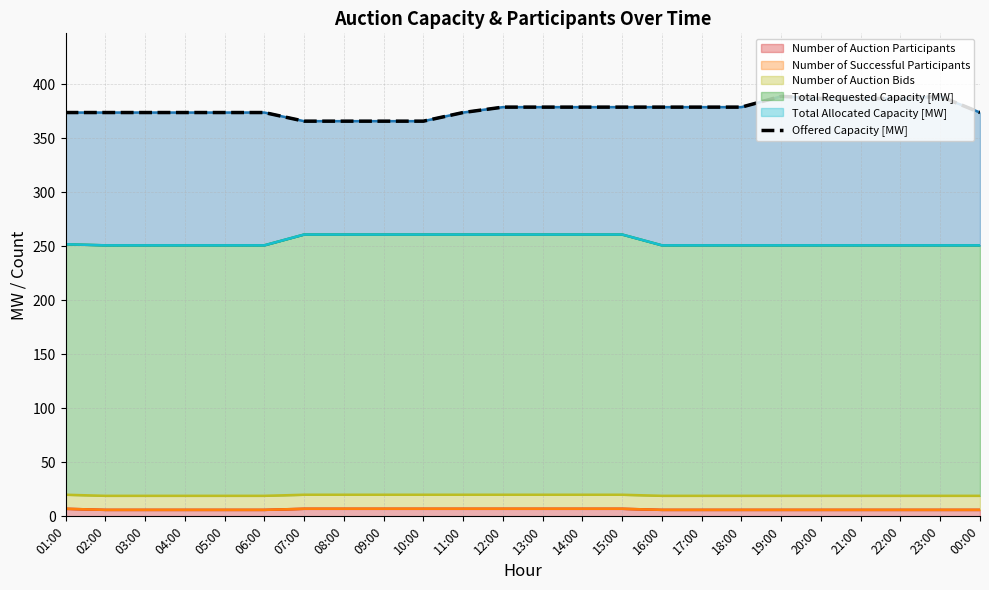

Which category has the highest value across all series?

19:00